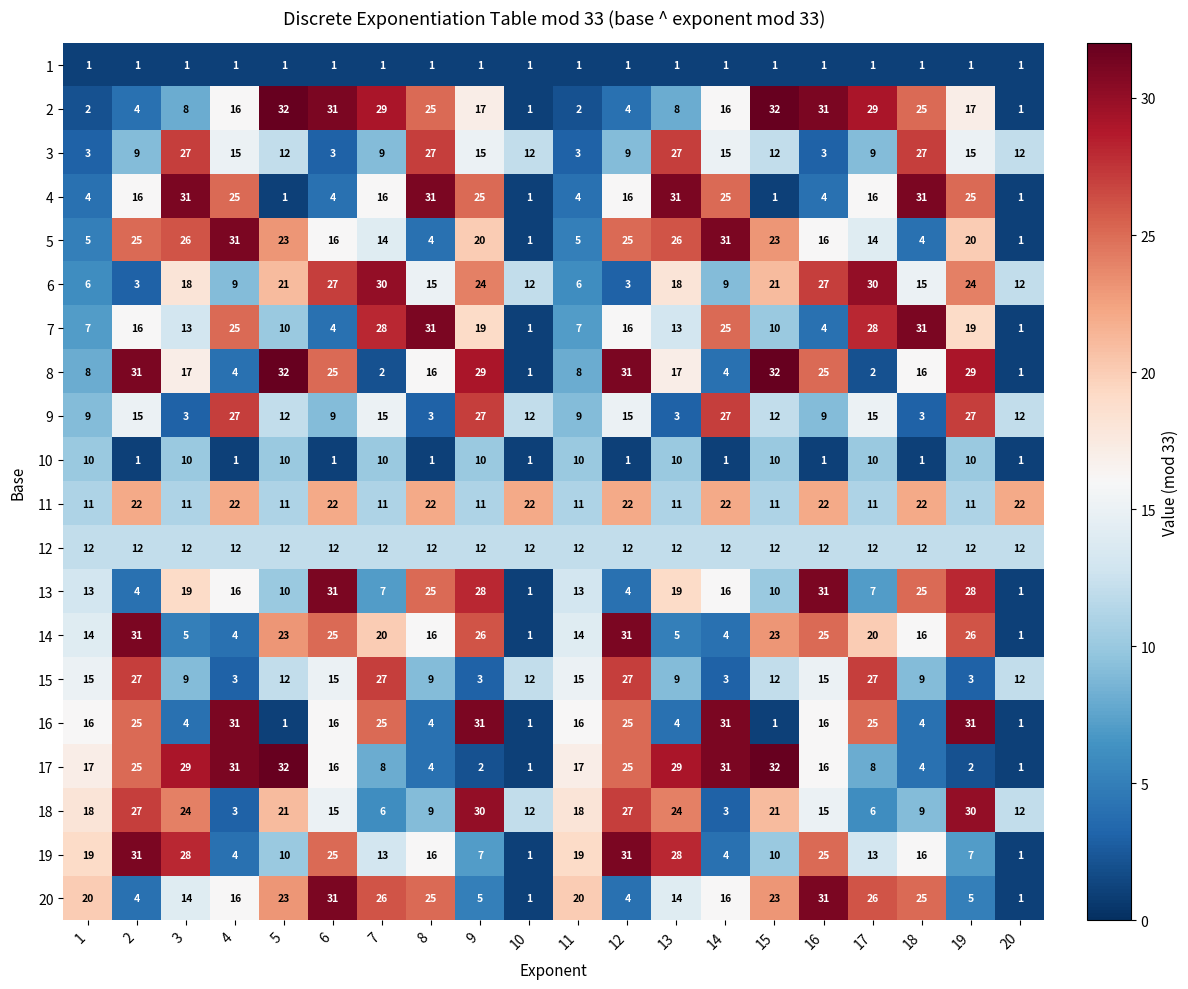

Is the value of 8 at 1 greater than the value of 1 at 14?

Yes